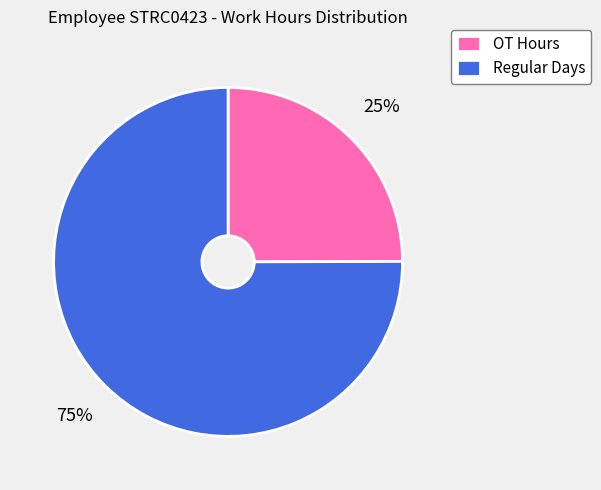

Approximately how many times larger is the value at Regular Days compared to OT Hours?

3.0